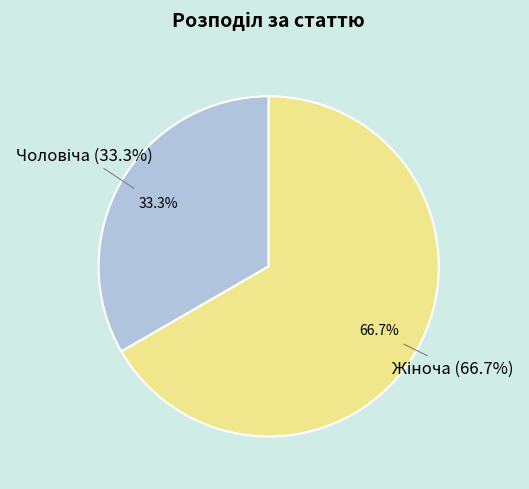

Which has a higher value, Чоловіча or Жіноча?

Жіноча